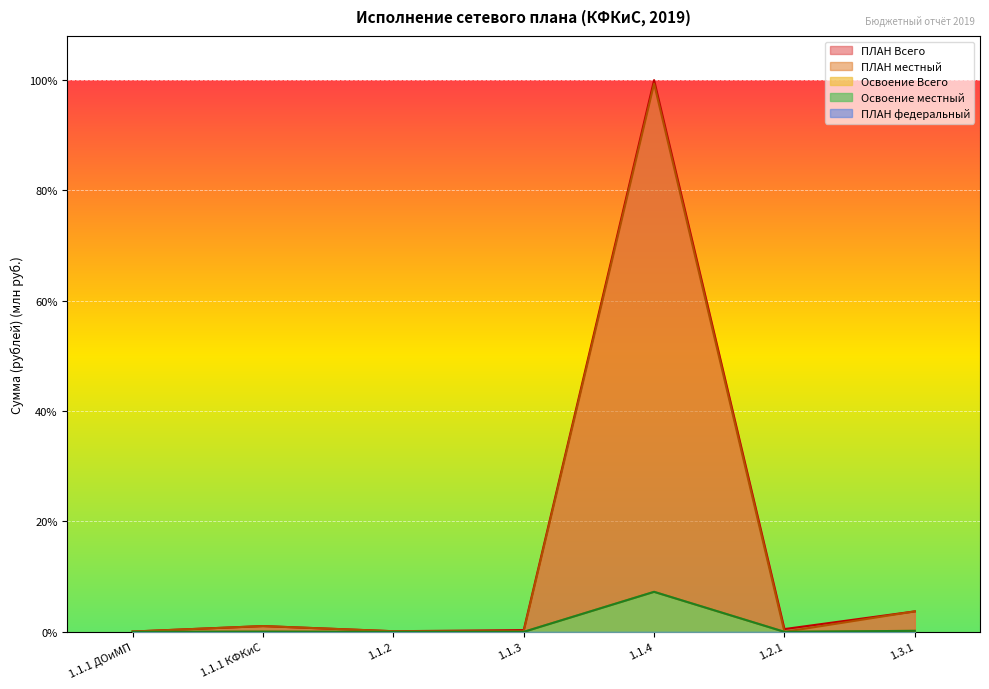

At how many categories does at least one series exceed 424?

1